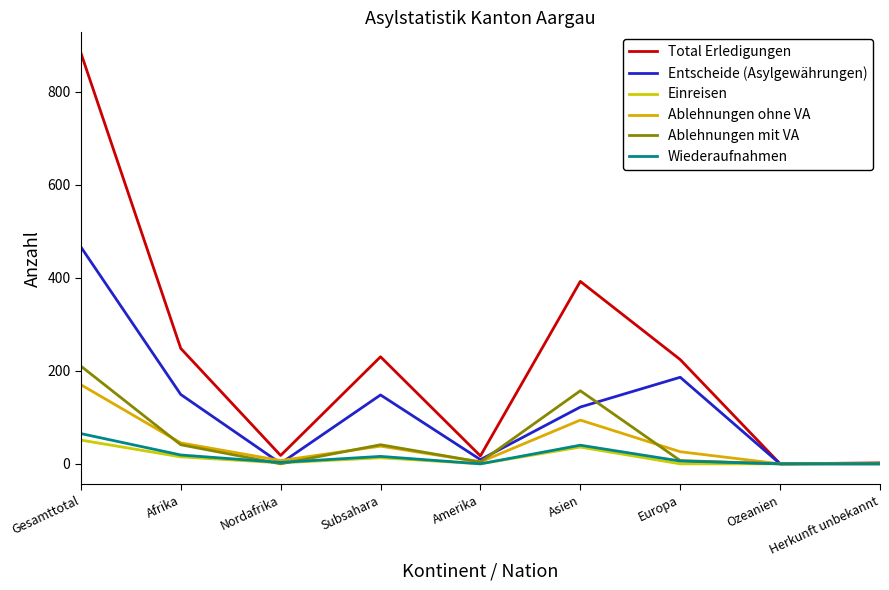

The Total Erledigungen series shows 1320 at Gesamttotal. True or false?

False